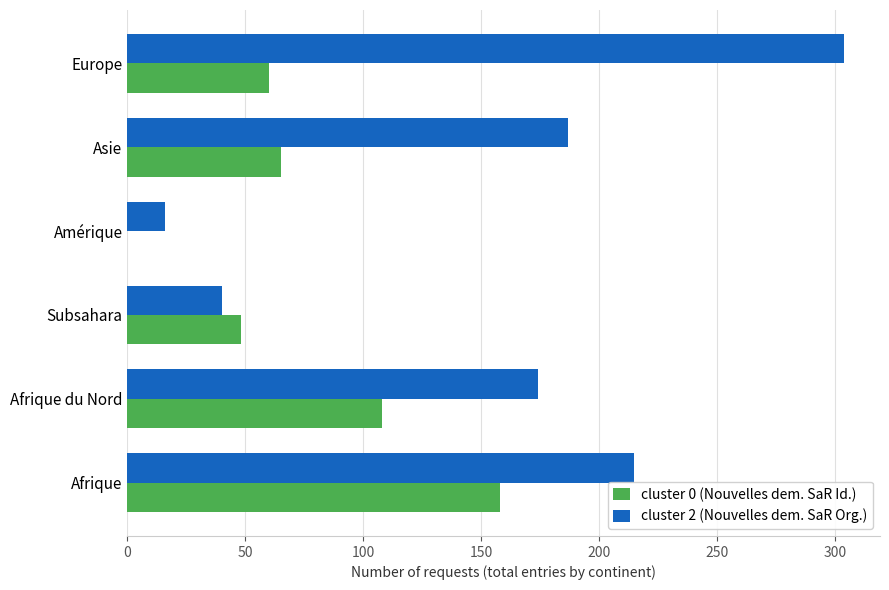

Is the value of cluster 2 (Nouvelles dem. SaR Org.) at Afrique du Nord greater than the value of cluster 0 (Nouvelles dem. SaR Id.) at Subsahara?

Yes